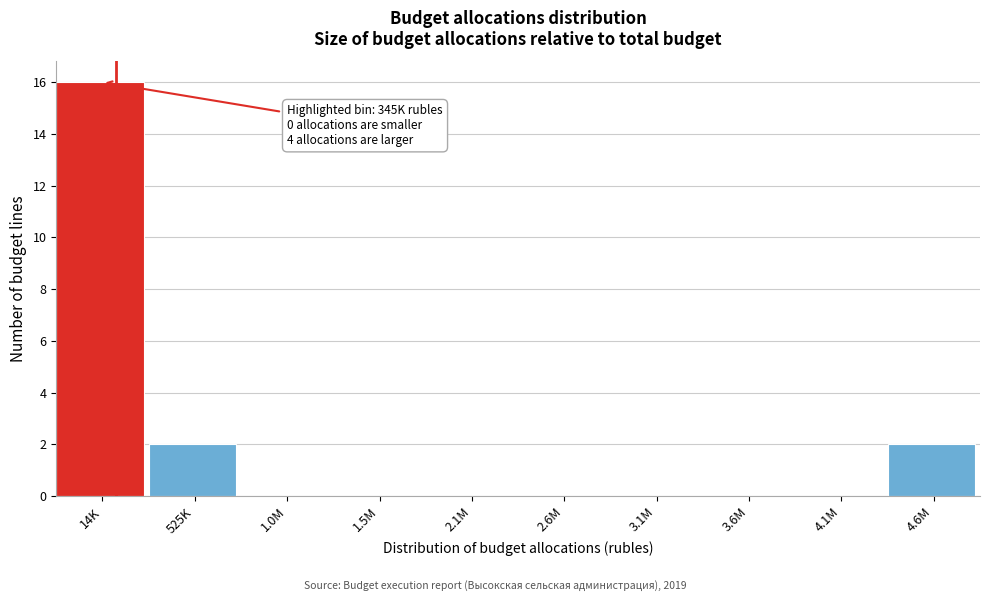

Reading left to right, extract all data points from this chart.

14K=16	525K=2	1.0M=0	1.5M=0	2.1M=0	2.6M=0	3.1M=0	3.6M=0	4.1M=0	4.6M=2